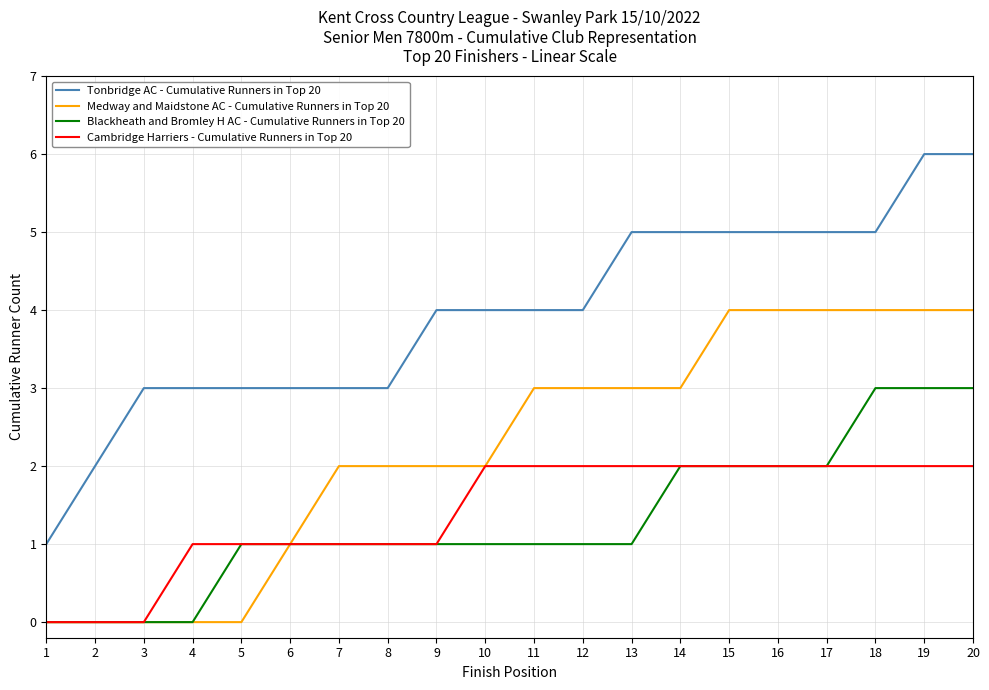

What is the total value across all series at 19?

15